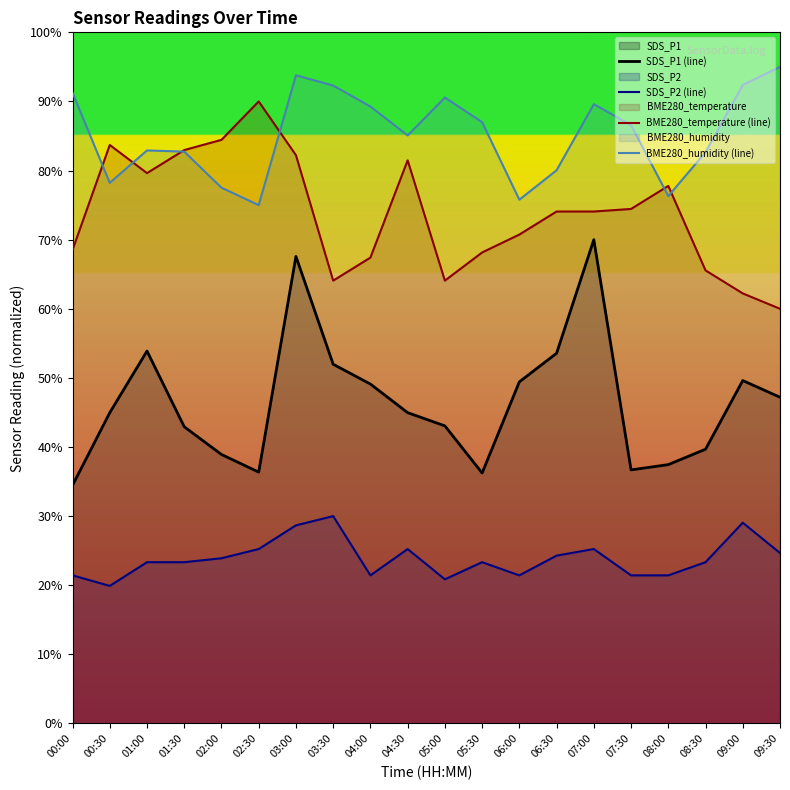

Which series has the largest range (max minus min)?

SDS_P1 (line)